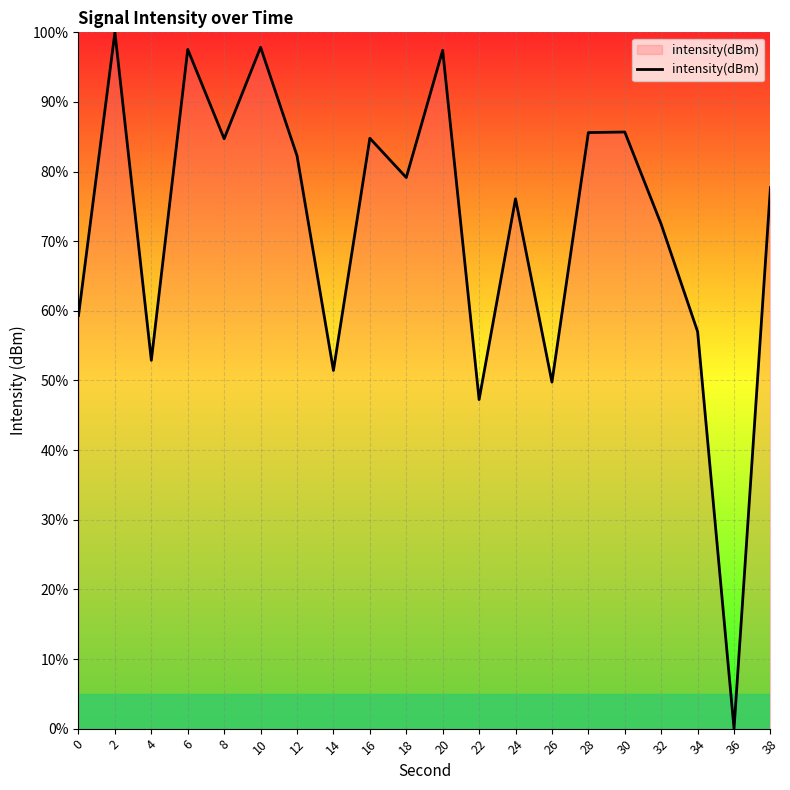

The value at 10 is 44.5. True or false?

False